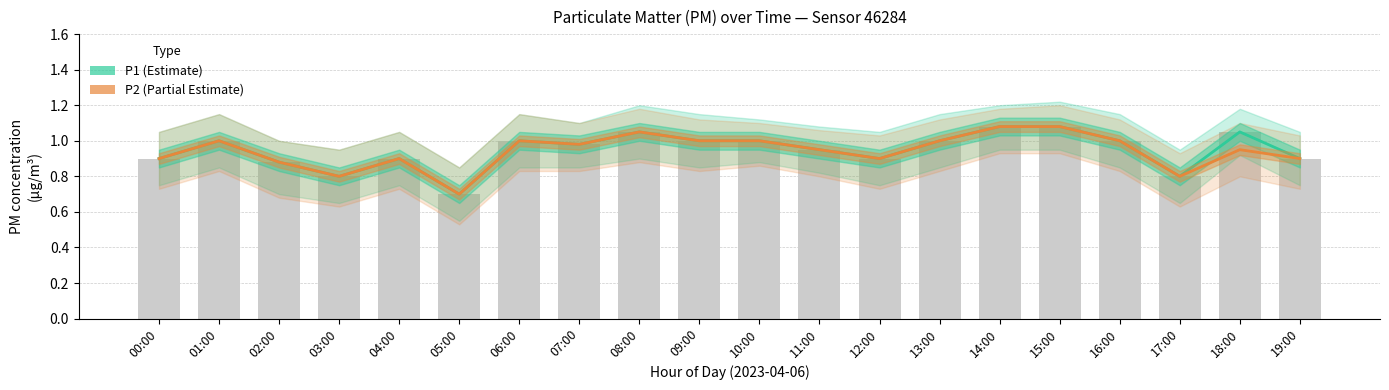

Which series has the largest total across all categories?

P1 (Estimate)